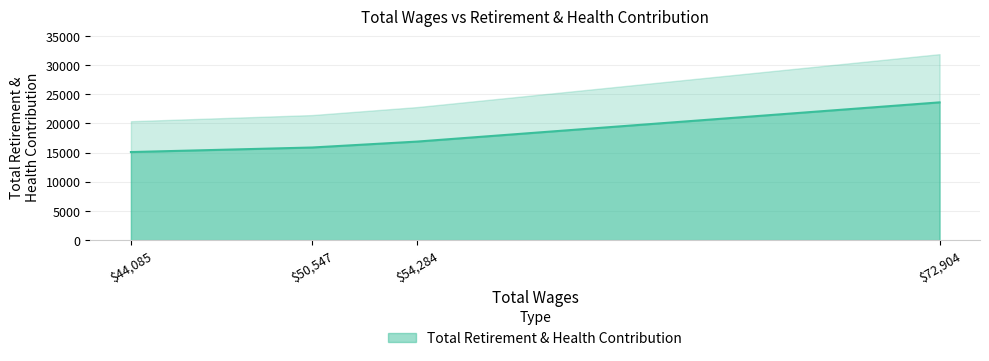

List the labels in order of value, largest first.

72904, 54284, 50547, 44085